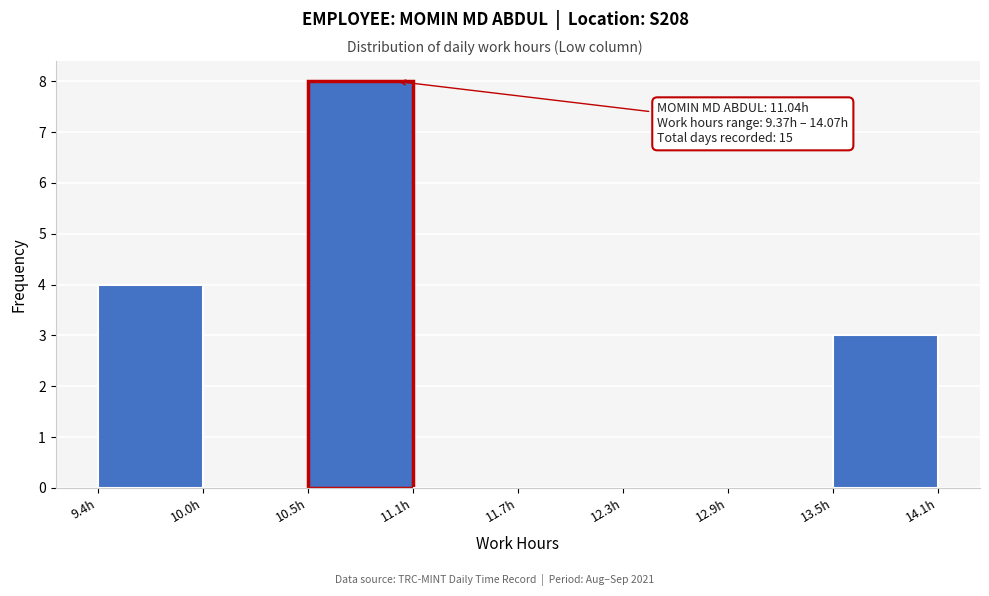

Which range on the x-axis has the tallest bar?

10.5 to 11.1